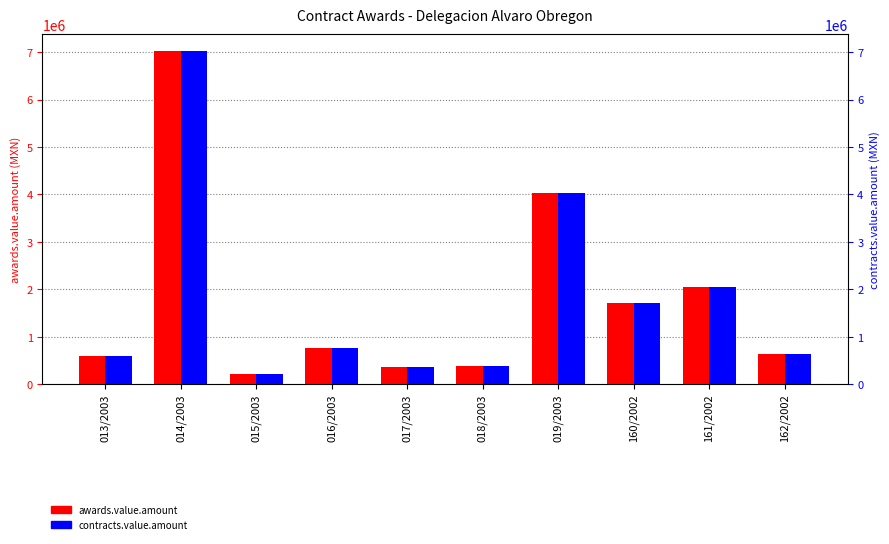

Which has a higher value, 018/2003 or 014/2003?

014/2003